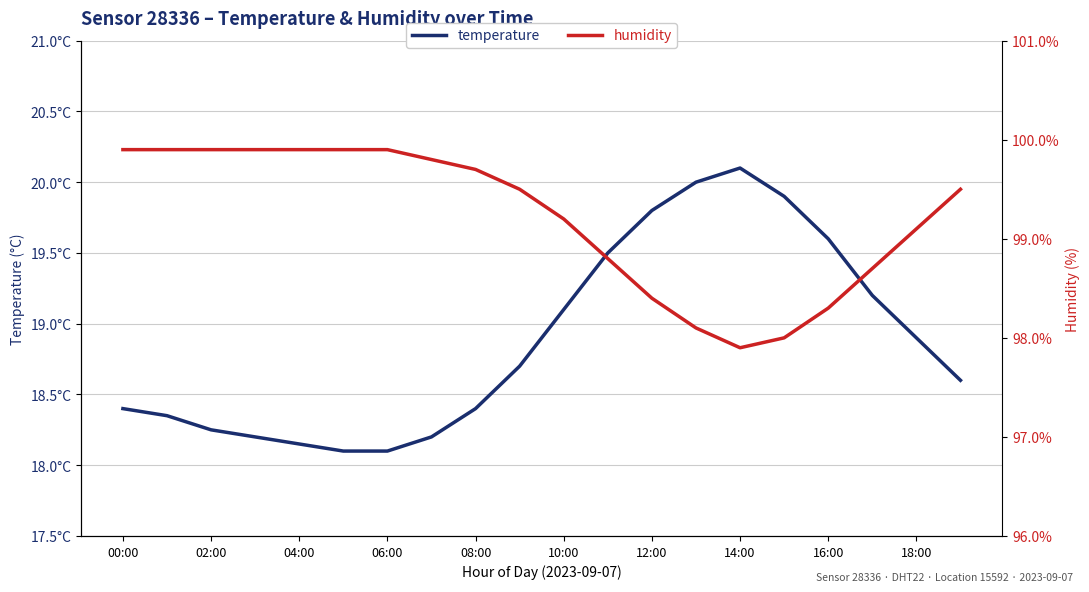

True or false: humidity and temperature cross at least once.

False